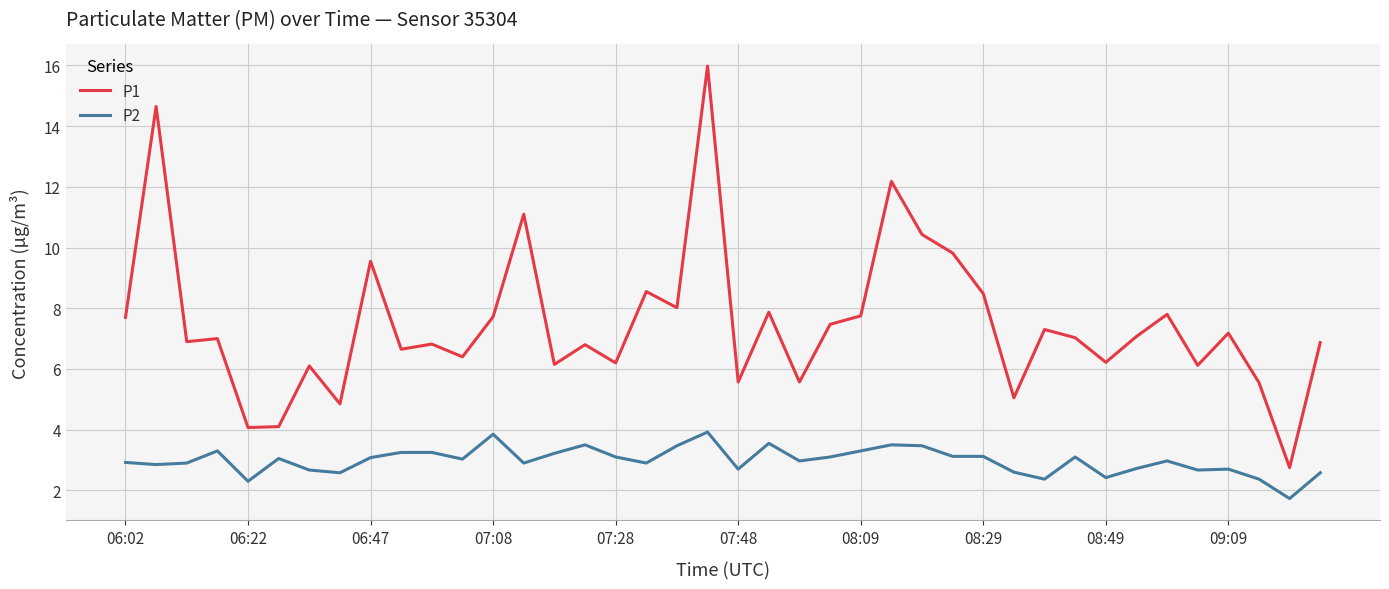

Does the chart display data point markers on the line(s)?

No